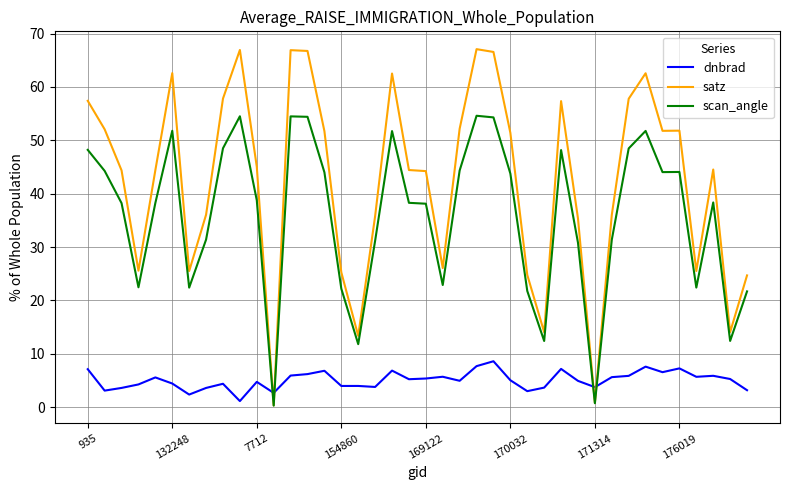

What is the greatest value displayed?

67.1